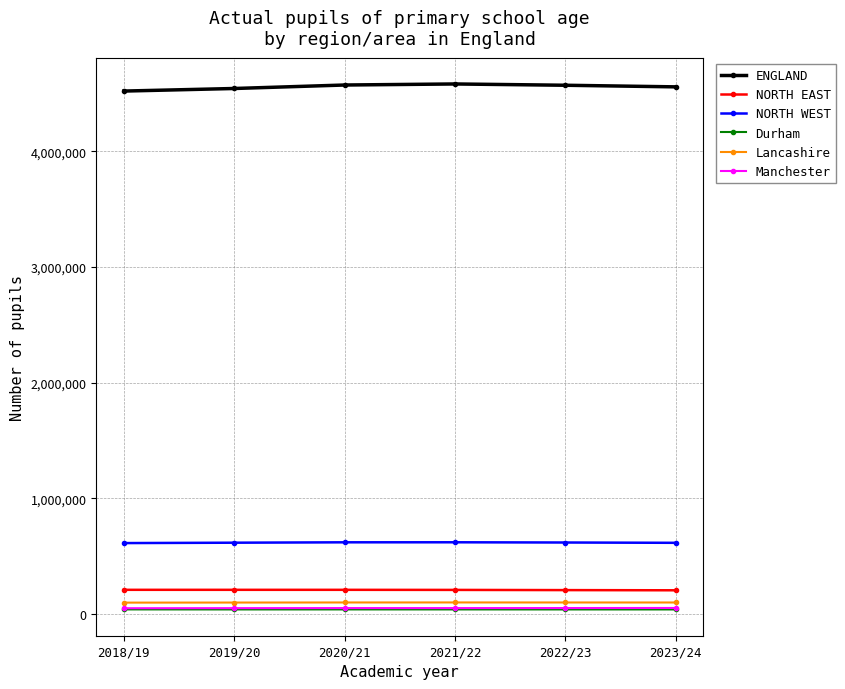

True or false: Manchester and Lancashire intersect in this chart.

False